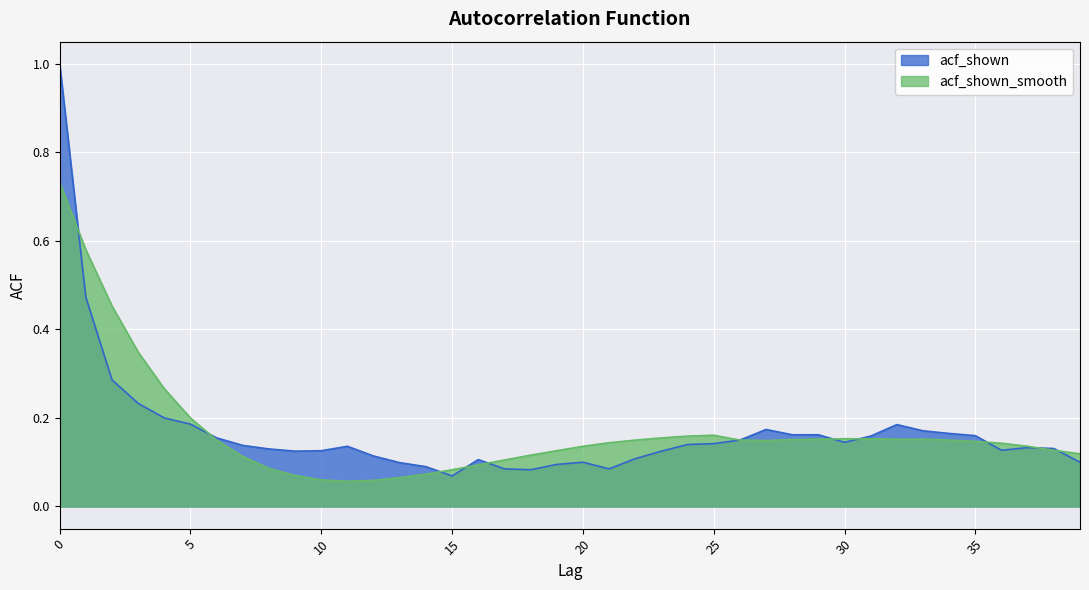

Which has a higher value, 29 or 22?

29